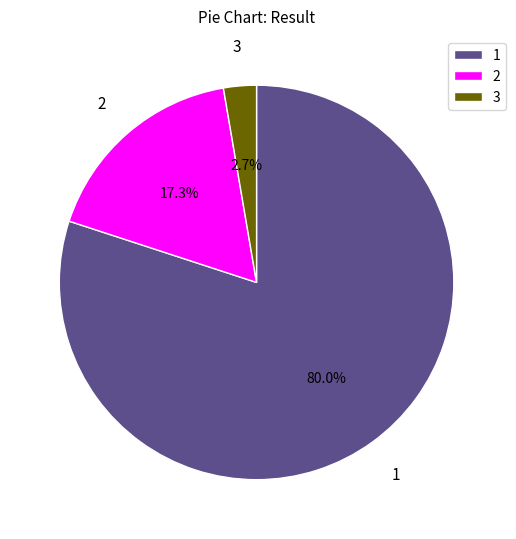

What is the largest slice in the pie chart?

1